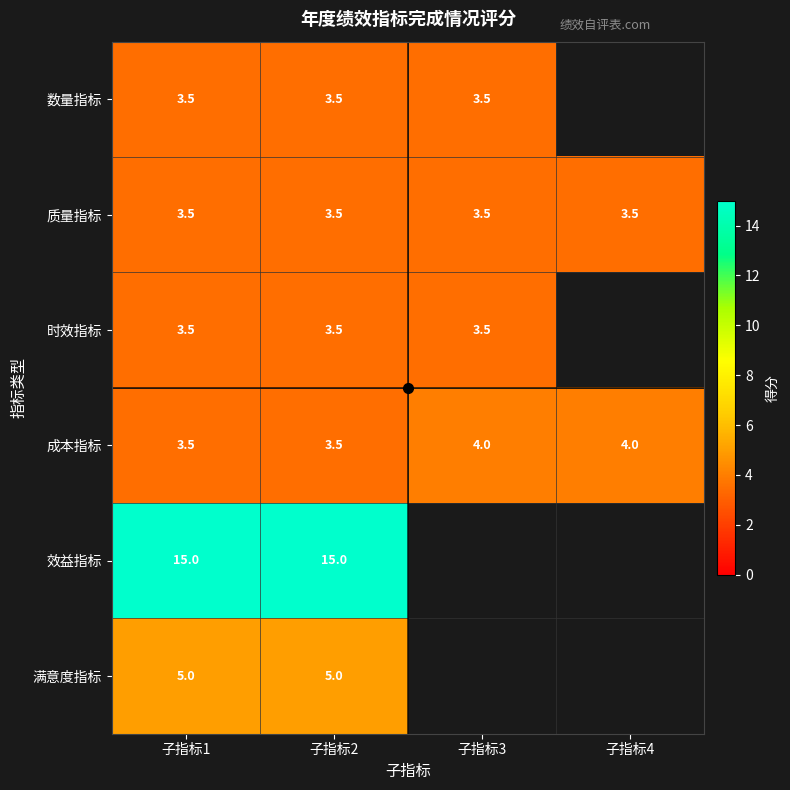

The value of 质量指标 at 子指标3 is 5.1. True or false?

False